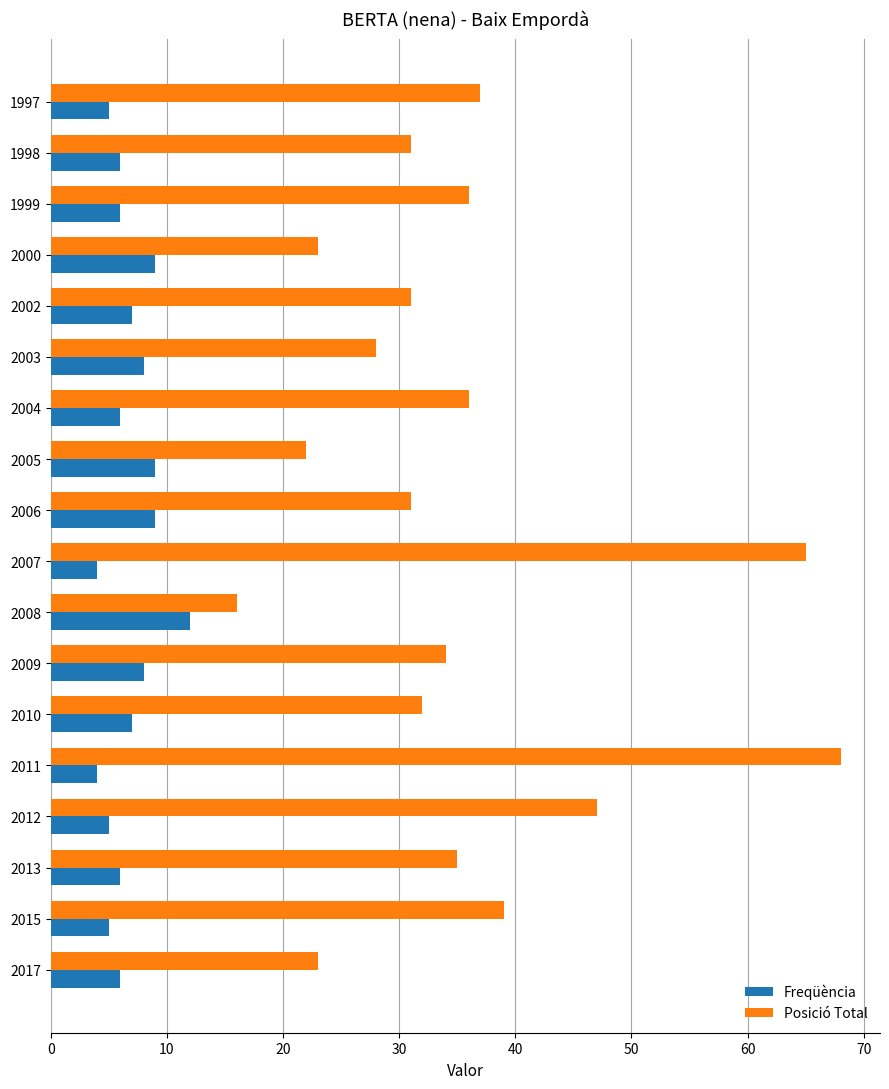

Is it true that Freqüència equals 5 at 2015?

True